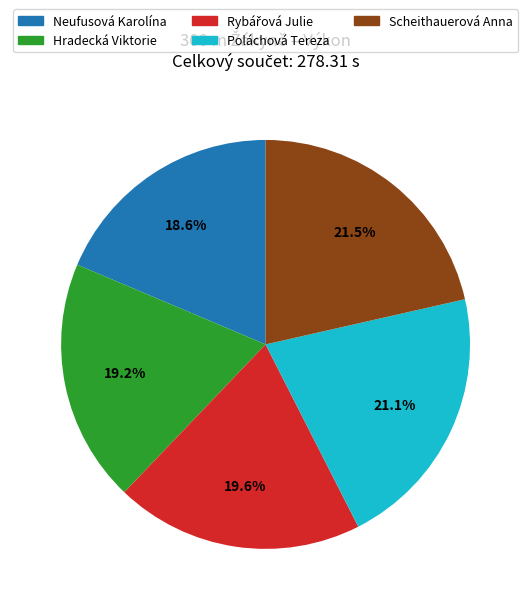

Is there a majority slice in this chart?

No